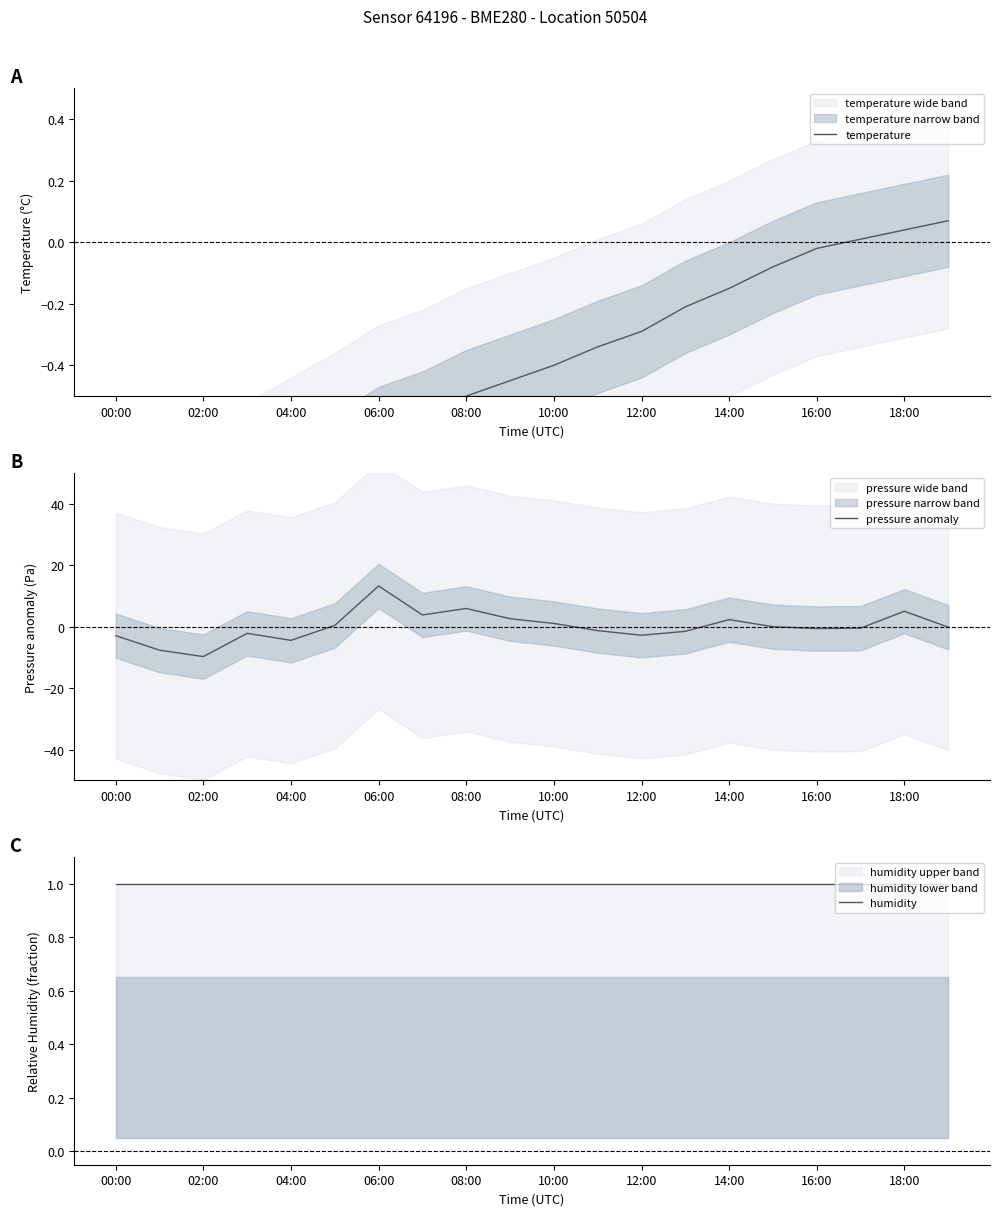

What is the difference between the second highest and second lowest values in the pressure anomaly series?

13.6